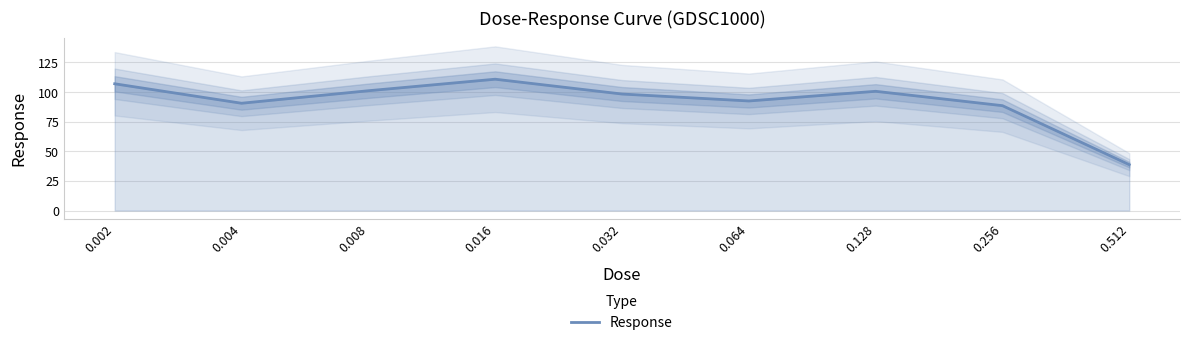

What is the maximum value shown in the chart?

110.9